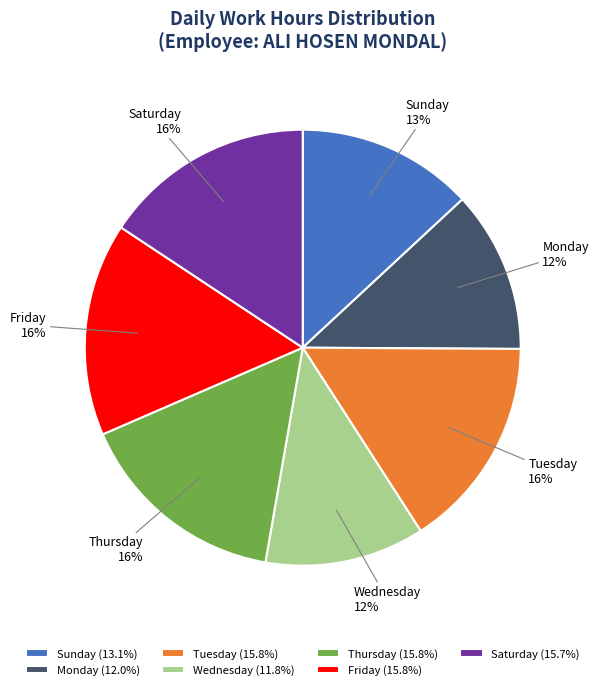

Is it true that Monday is 21% of the pie?

False